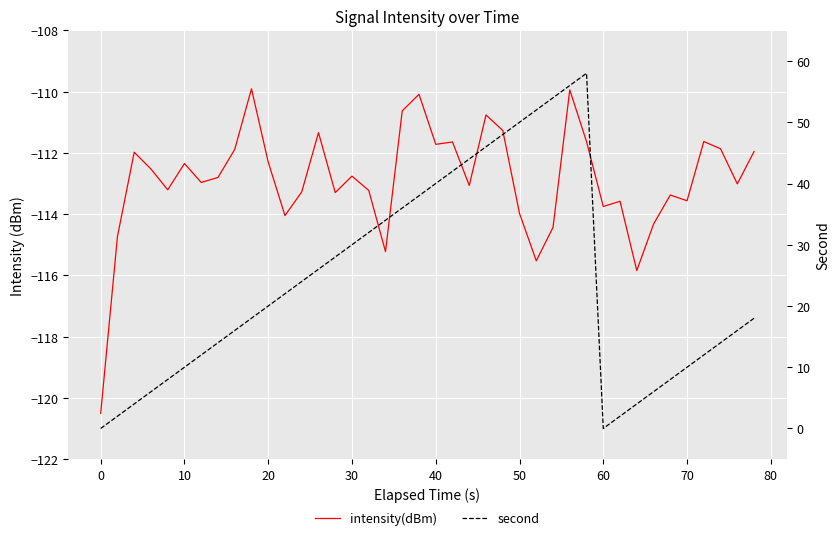

How many interior local valleys does the intensity(dBm) series have?

12